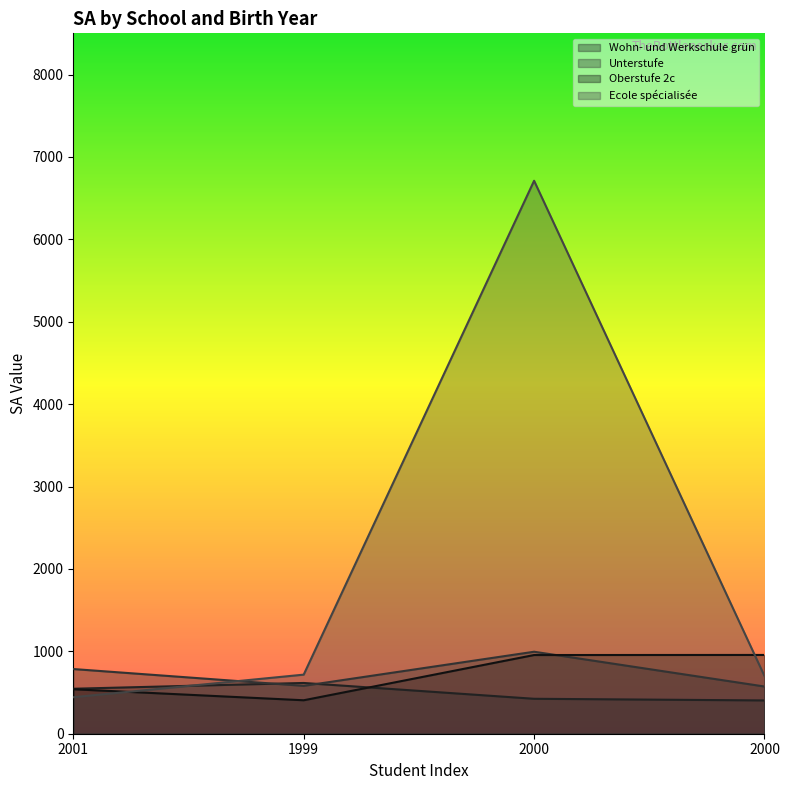

Is the value of Oberstufe 2c at 2000 greater than the value of Wohn- und Werkschule grün at 2001?

Yes